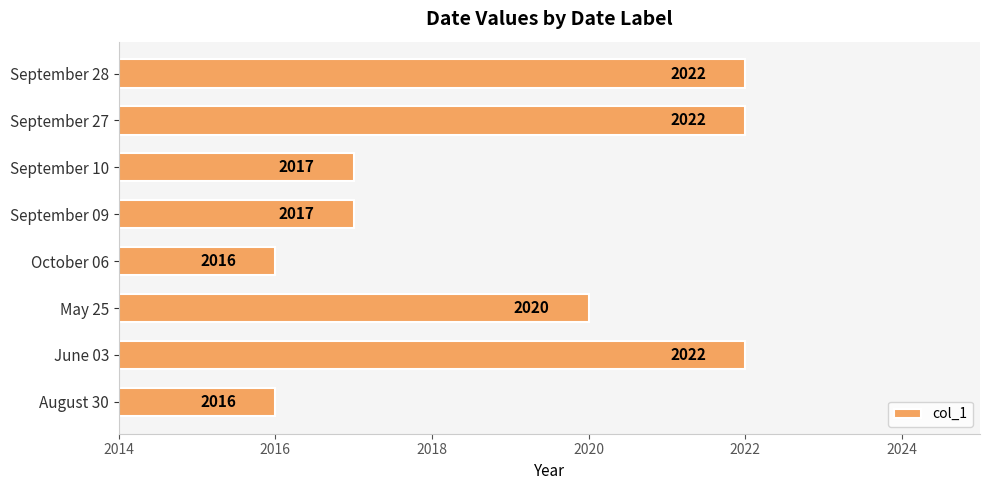

What is the minimum value shown in the chart?

2016